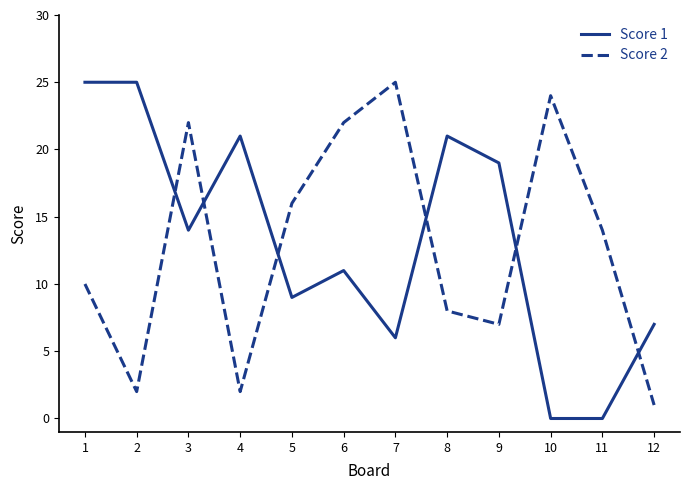

At 7, list the series in order from largest to smallest.

Score 2, Score 1